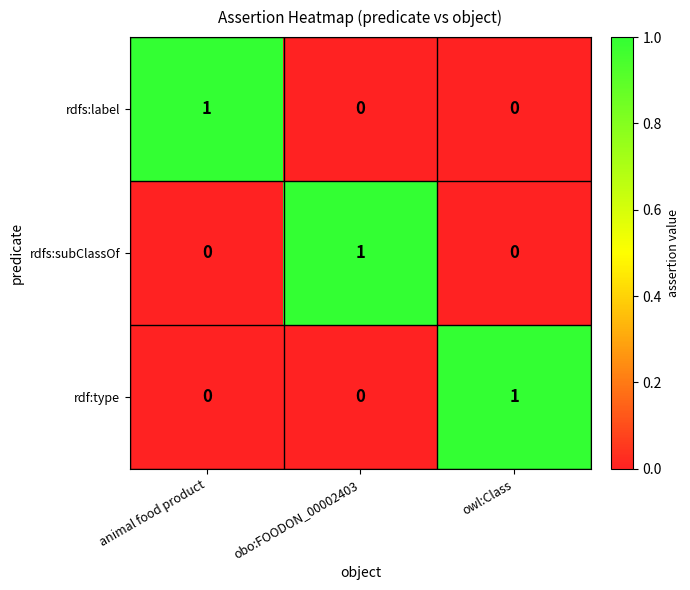

How many distinct data groups are displayed?

3